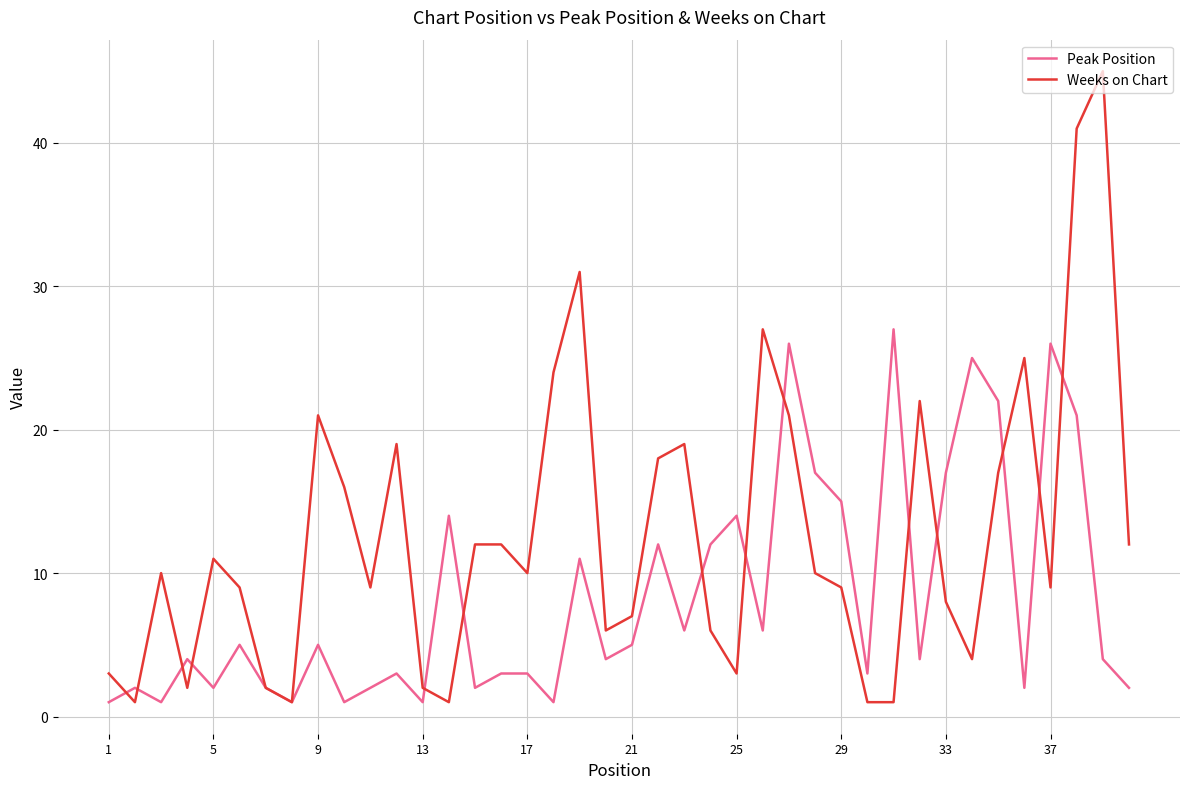

Rank the series by their maximum value, from lowest to highest.

Peak Position, Weeks on Chart